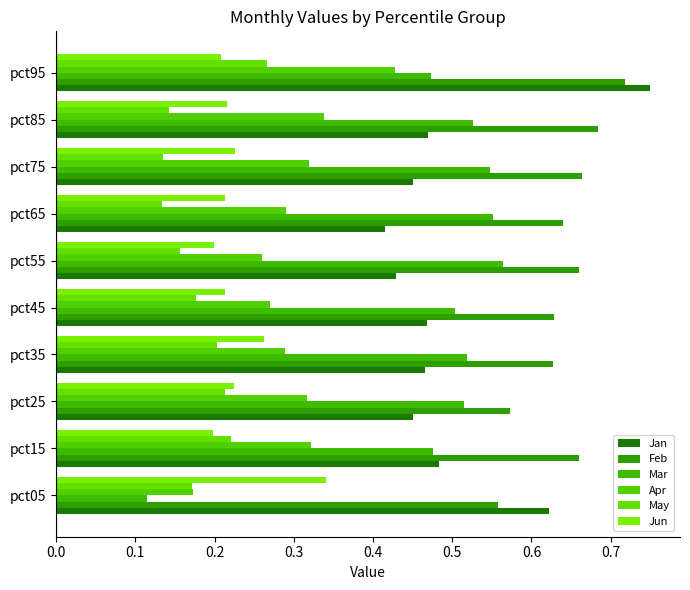

Count the number of data series in this chart.

6